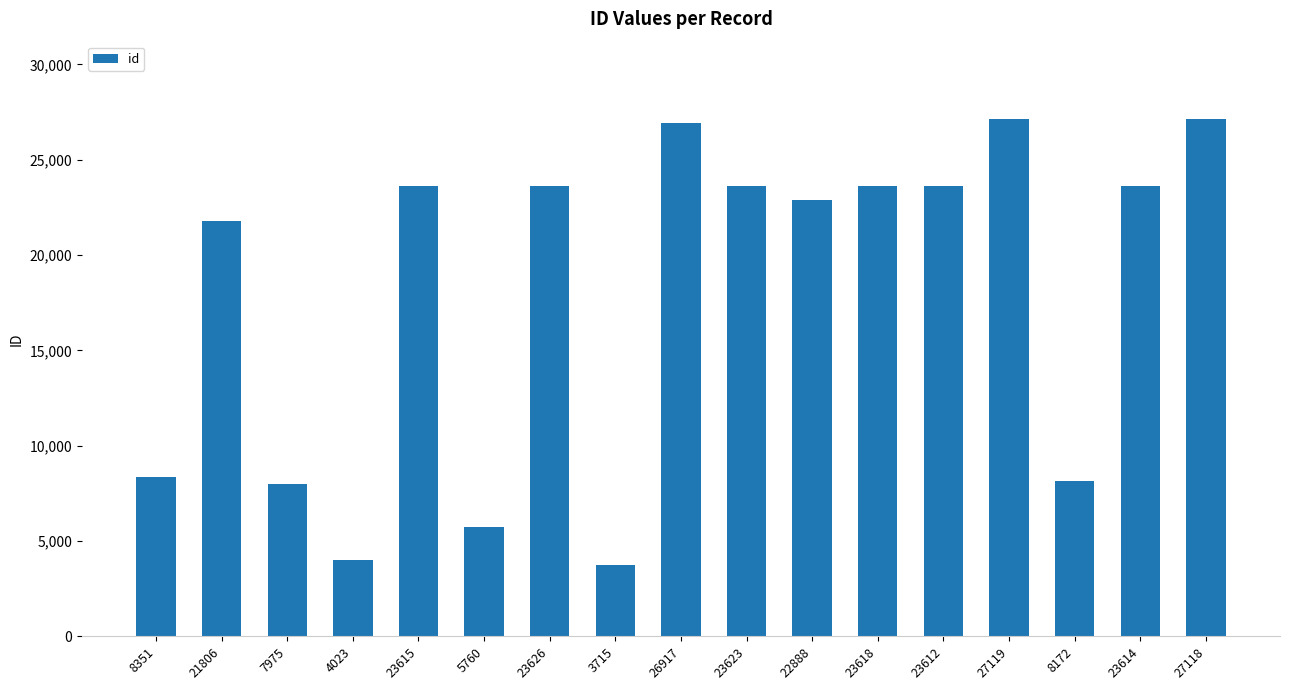

Which category has the lowest value across all series?

3715